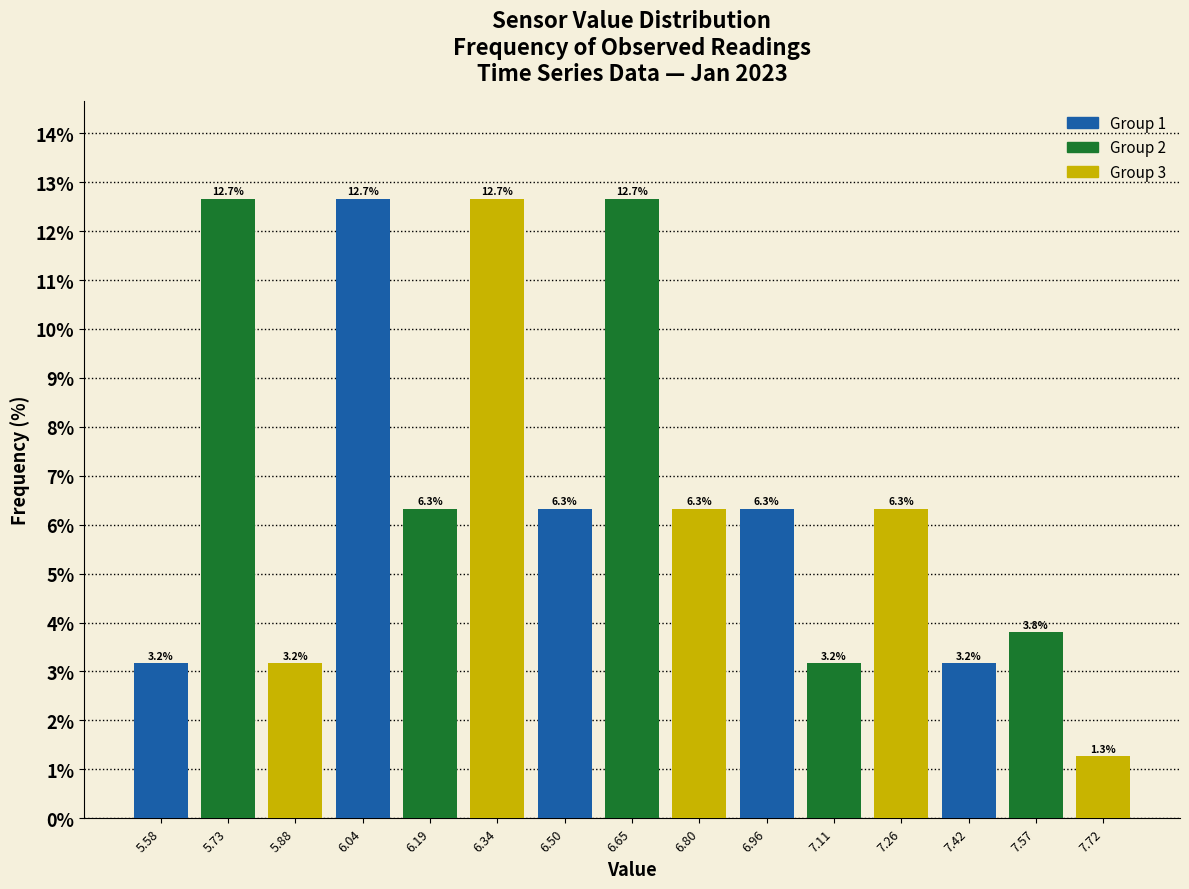

Reading left to right, list every bar in this chart as the range it spans on the x-axis followed by its height. The bar edges are not printed on the chart, so give them approximately, as read against the axis.

5.50 to 5.66: 3.2
5.66 to 5.80: 12.7
5.80 to 5.96: 3.2
5.96 to 6.12: 12.7
6.12 to 6.26: 6.3
6.26 to 6.42: 12.7
6.42 to 6.58: 6.3
6.58 to 6.72: 12.7
6.72 to 6.88: 6.3
6.88 to 7.04: 6.3
7.04 to 7.18: 3.2
7.18 to 7.34: 6.3
7.34 to 7.50: 3.2
7.50 to 7.64: 3.8
7.64 to 7.80: 1.3